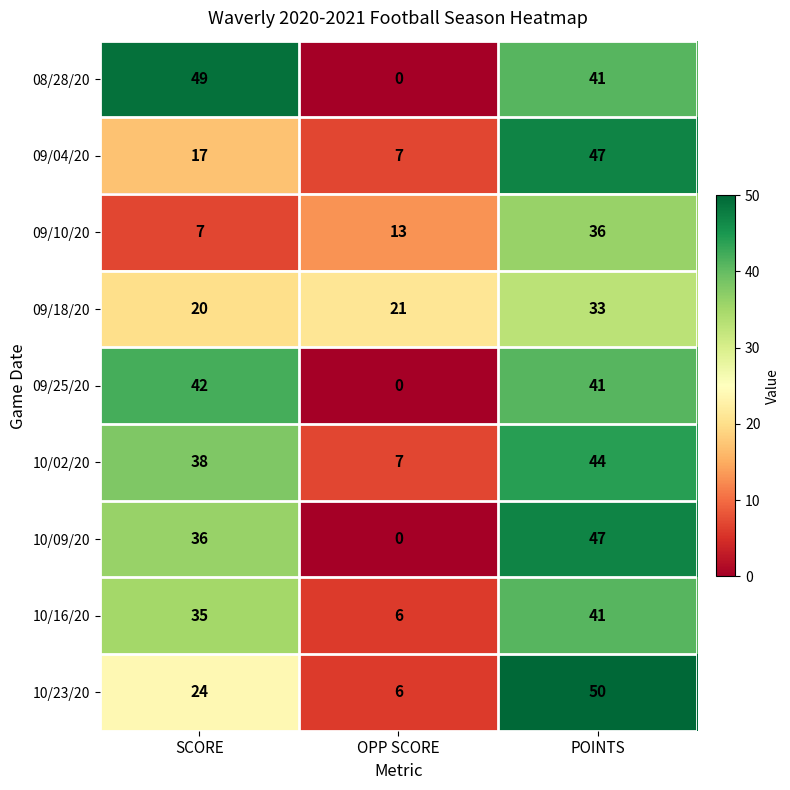

Count the number of categories in the chart.

3